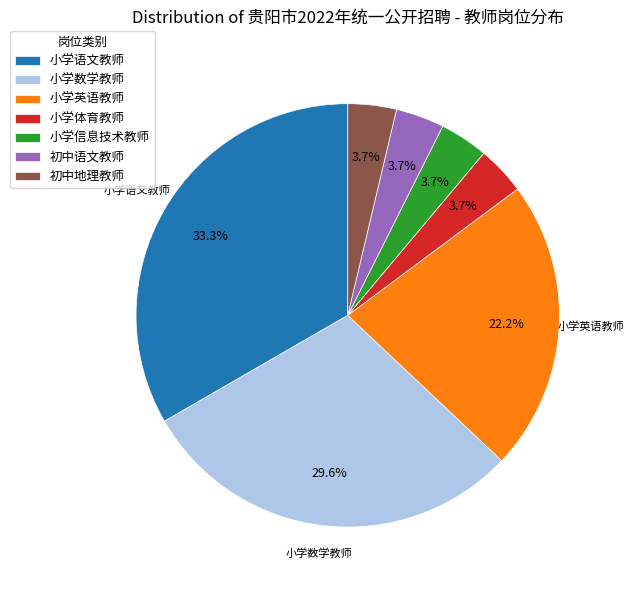

Which category has the biggest portion of the pie?

小学语文教师